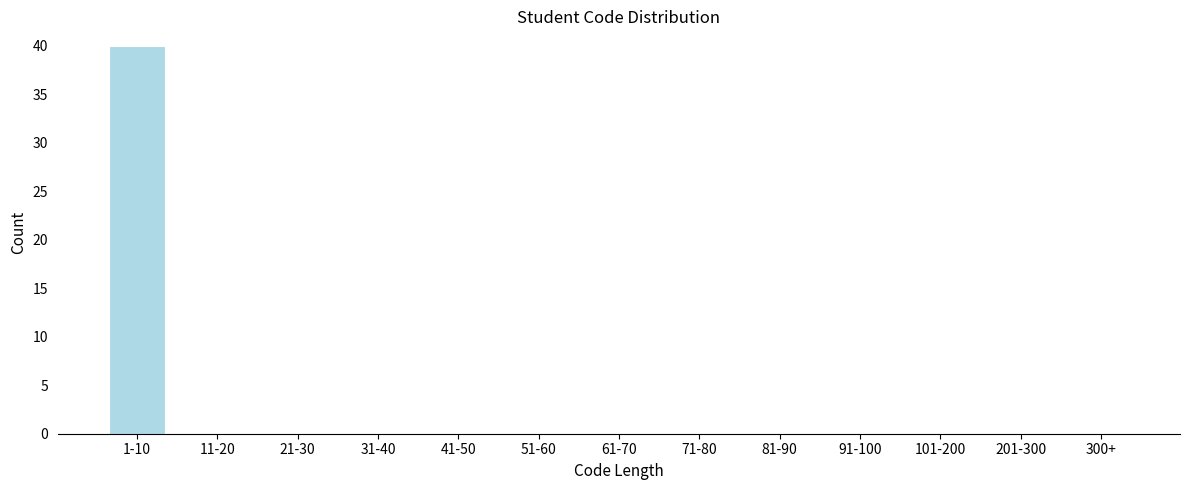

Reading left to right, what are all the values shown in this chart?

1-10=40	11-20=0	21-30=0	31-40=0	41-50=0	51-60=0	61-70=0	71-80=0	81-90=0	91-100=0	101-200=0	201-300=0	300+=0